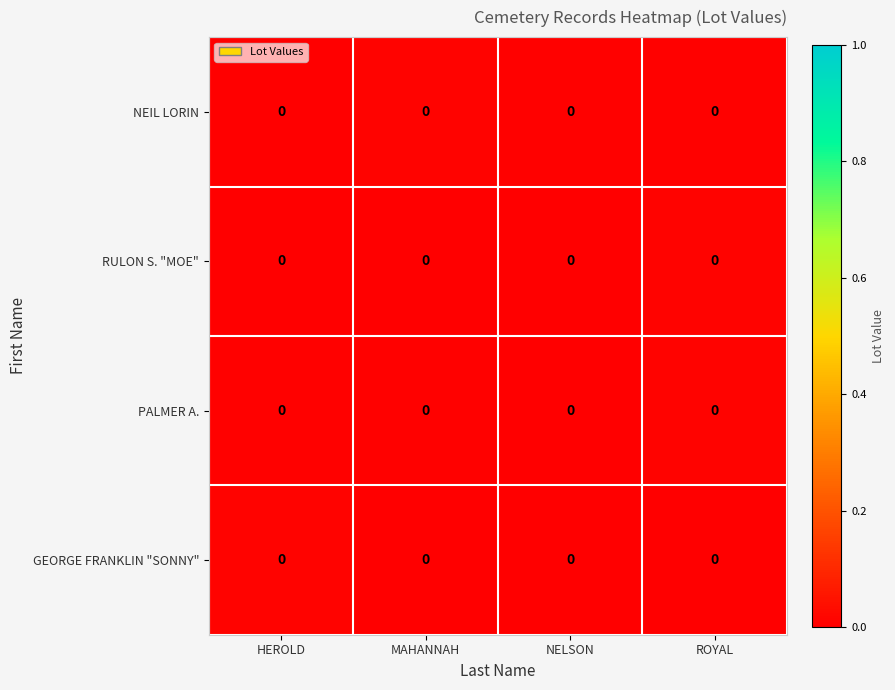

Between MAHANNAH and ROYAL, which series saw the biggest shift?

RULON S. "MOE"